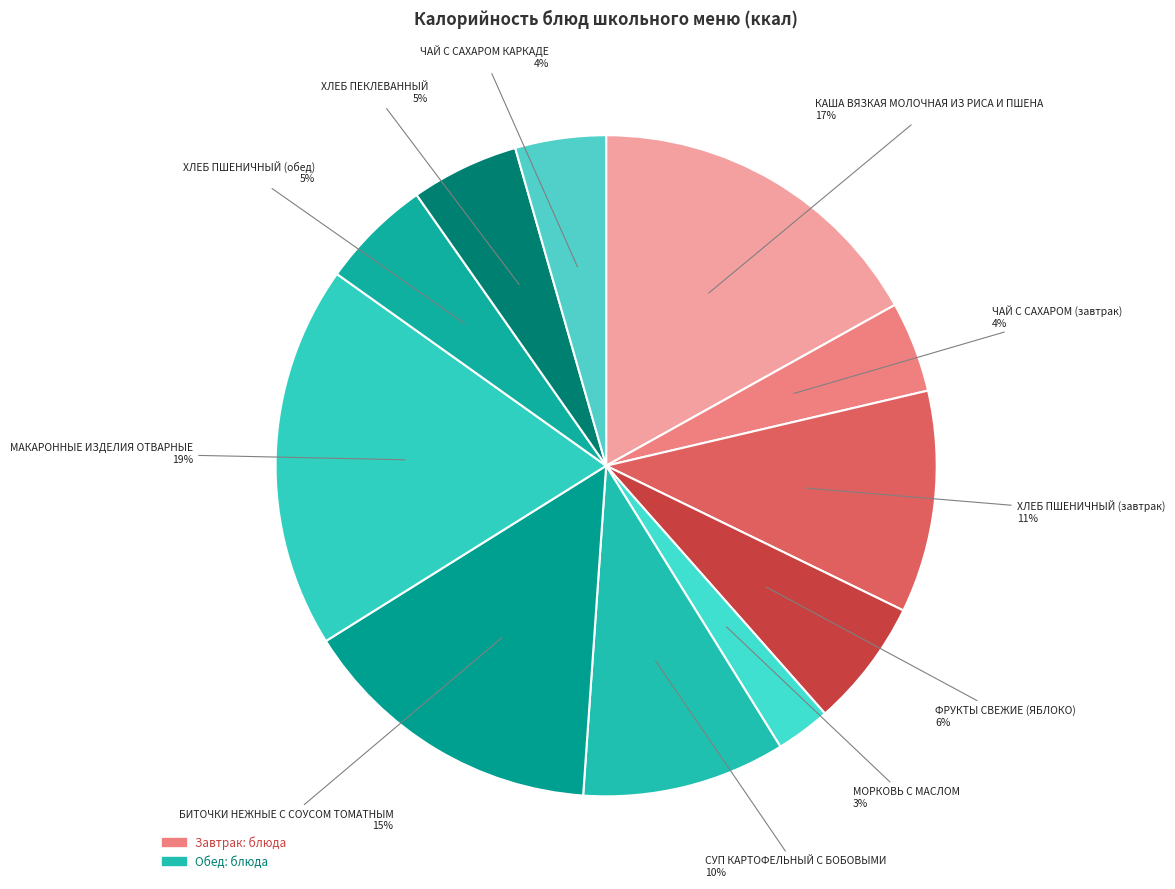

How many slices are in this pie chart?

11